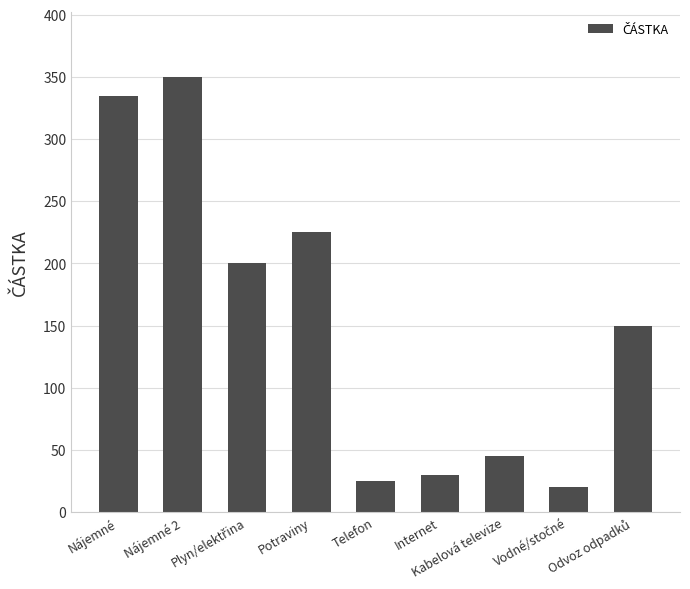

What is the sum of all values?

1380